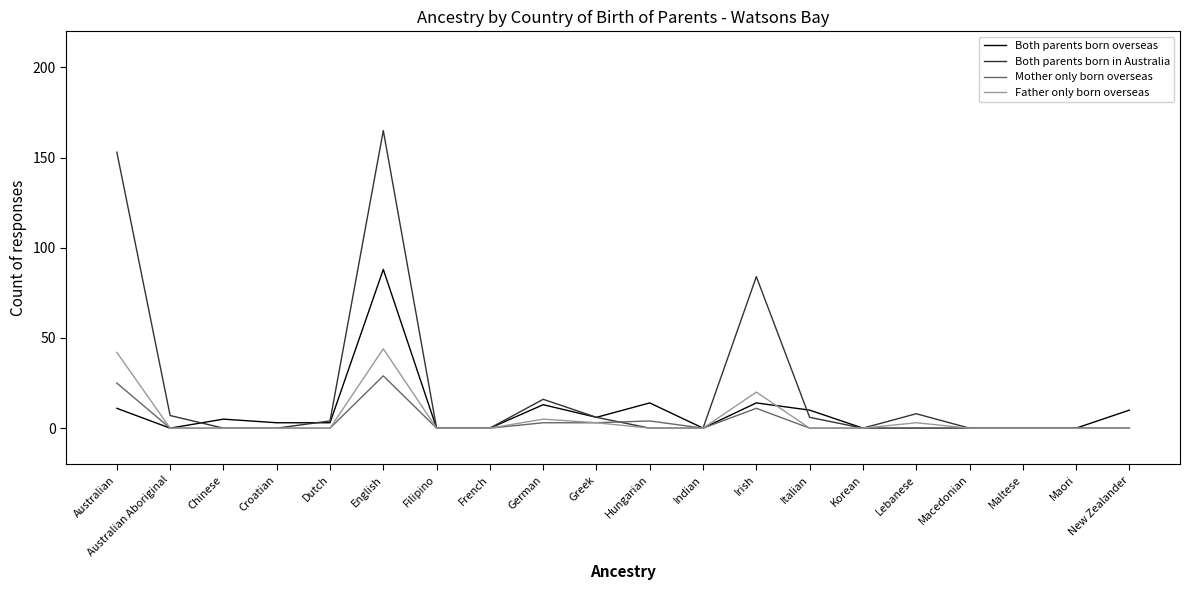

Which label corresponds to the largest value in the chart?

English